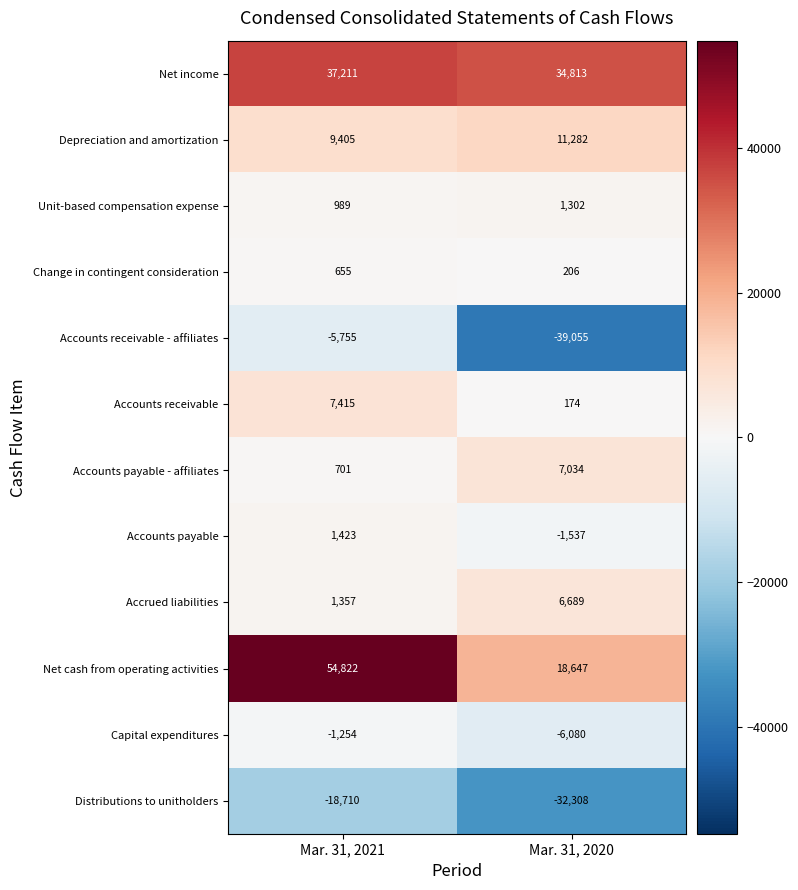

What is the minimum value shown in the chart?

-39055